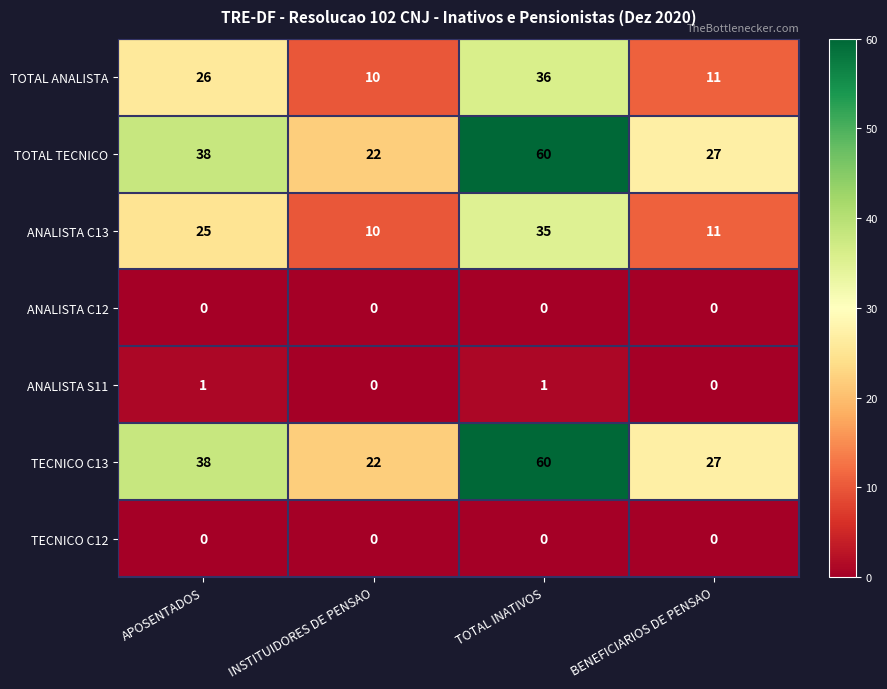

The TECNICO C13 series shows 6 at BENEFICIARIOS DE PENSAO. True or false?

False